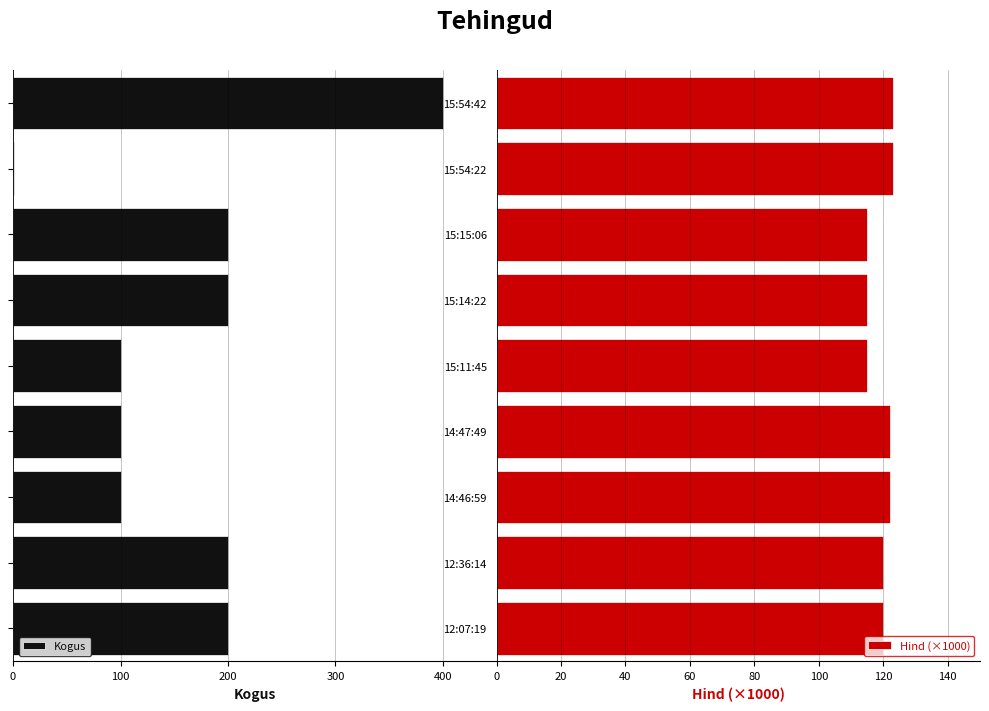

What is the sum of the Hind (×1000) values at 14:47:49 and 15:15:06?

237